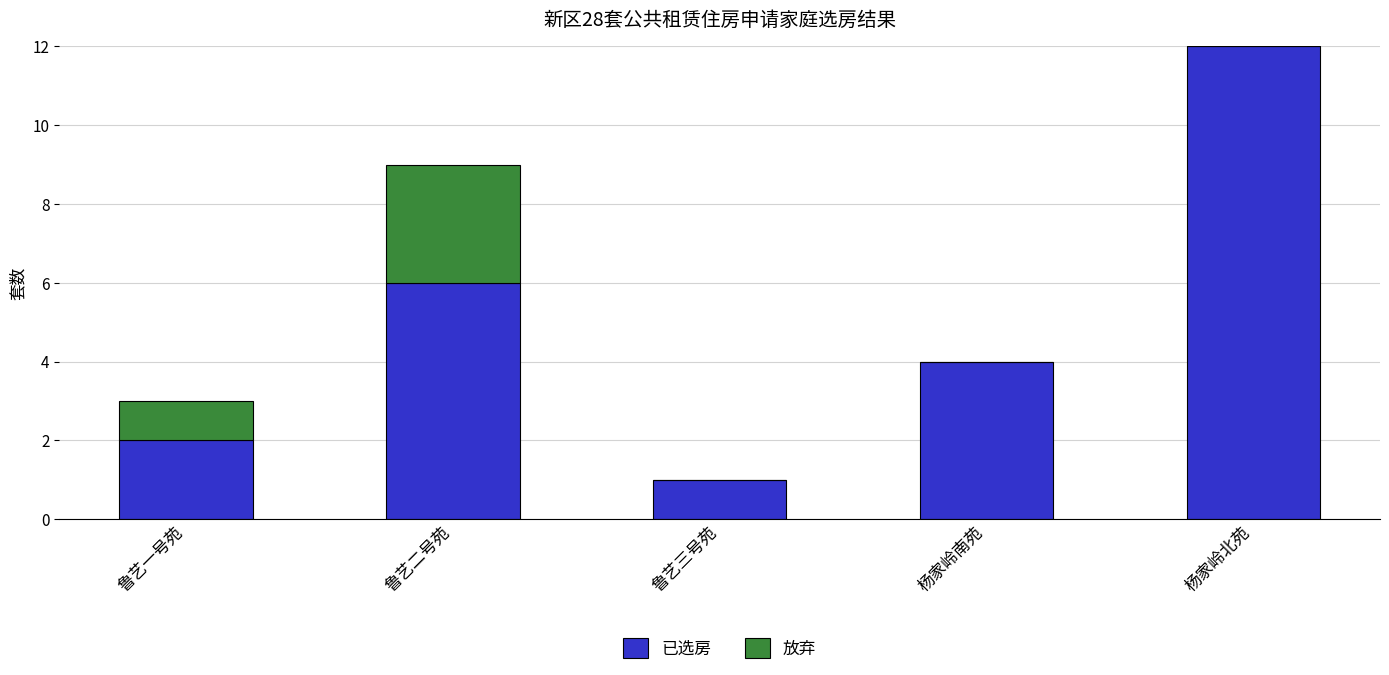

Is it true that 已选房 equals 2 at 鲁艺一号苑?

True